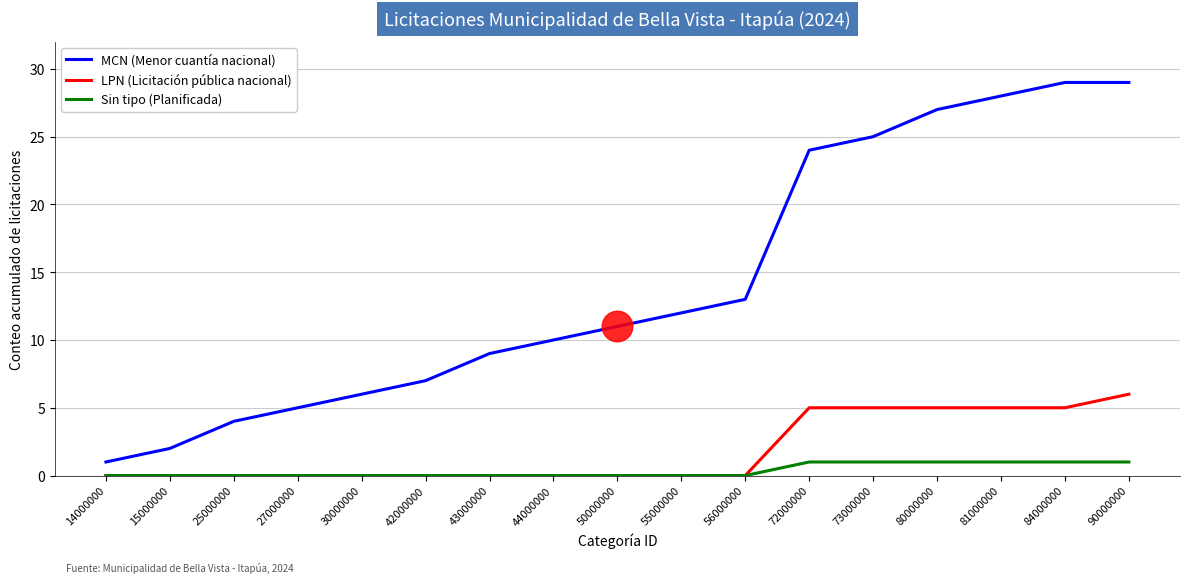

Reading left to right, what are all the values shown in this chart?

MCN (Menor cuantía nacional): 1	2	4	5	6	7	9	10	11	12	13	24	25	27	28	29	29
LPN (Licitación pública nacional): 0	0	0	0	0	0	0	0	0	0	0	5	5	5	5	5	6
Sin tipo (Planificada): 0	0	0	0	0	0	0	0	0	0	0	1	1	1	1	1	1